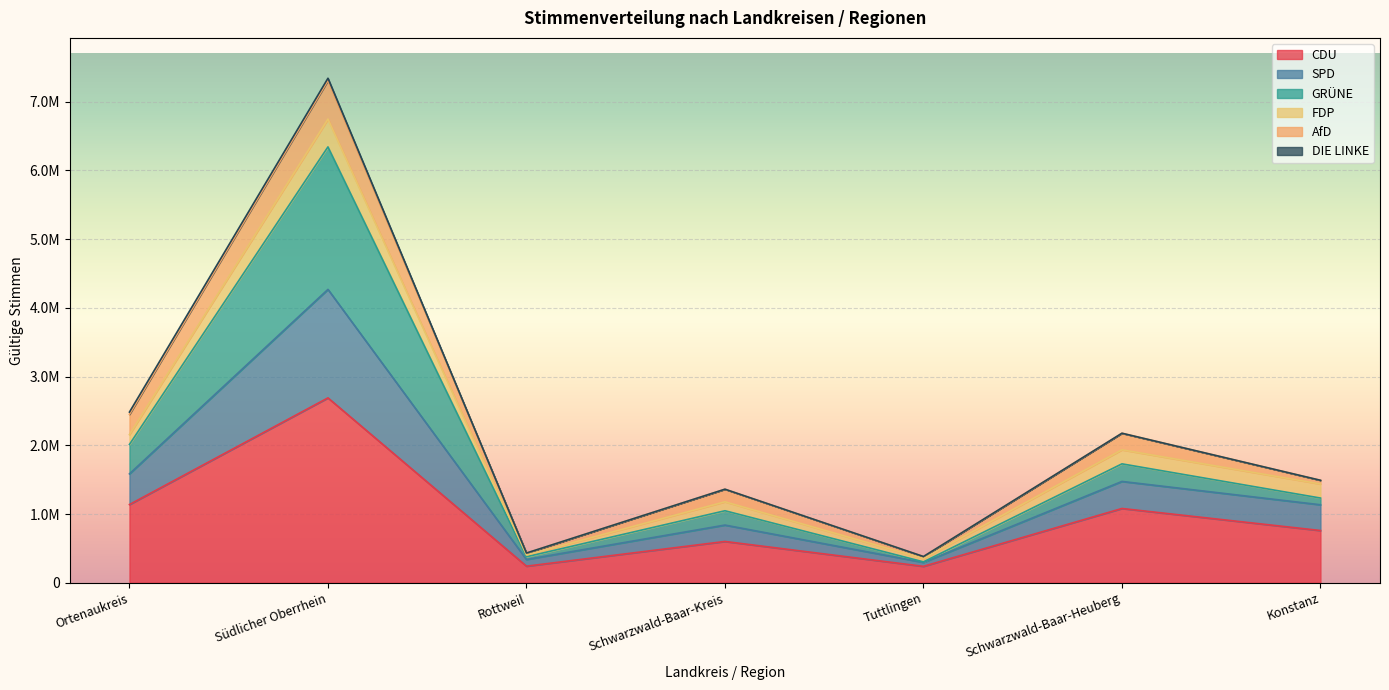

Which category has the highest value across all series?

Südlicher Oberrhein